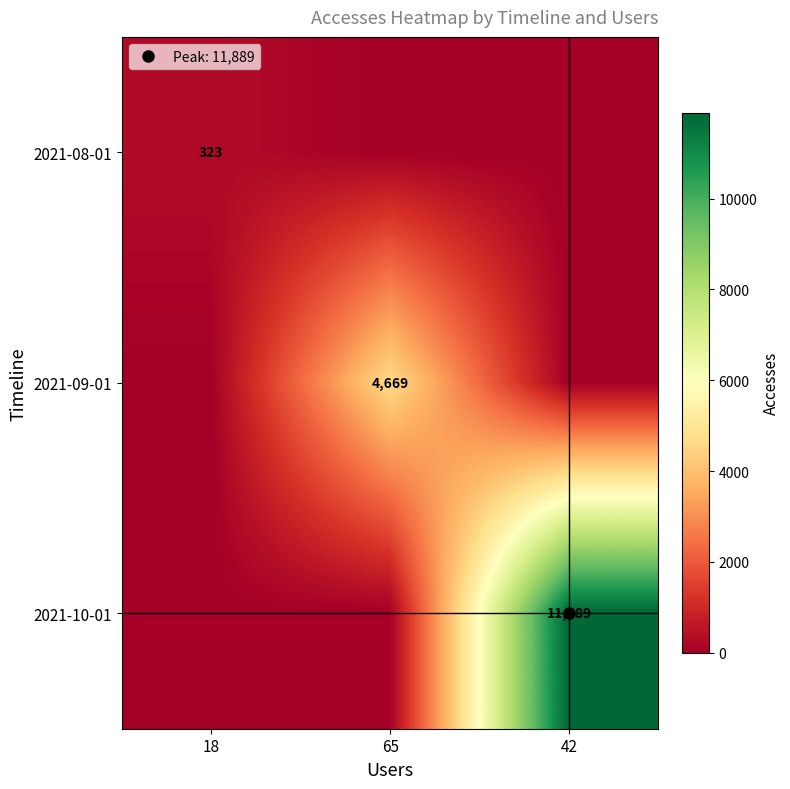

The value of 2021-10-01 at 42 is 11889. True or false?

True